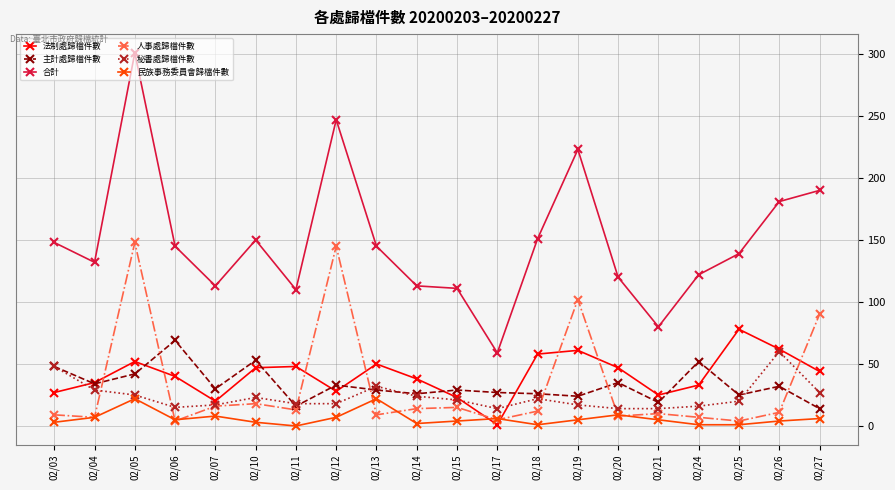

The value of 人事處歸檔件數 at 02/04 is 7. True or false?

True